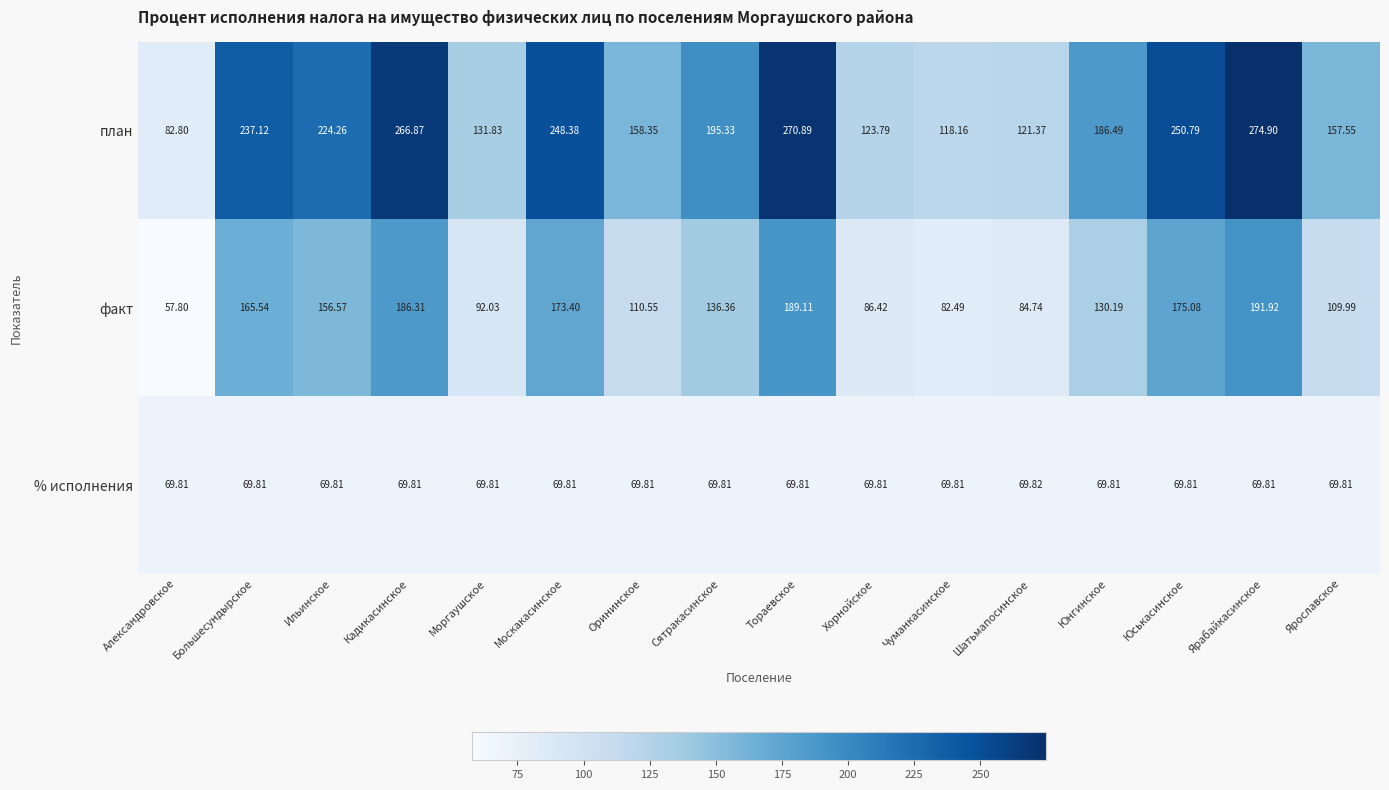

What is the greatest value displayed?

274.9